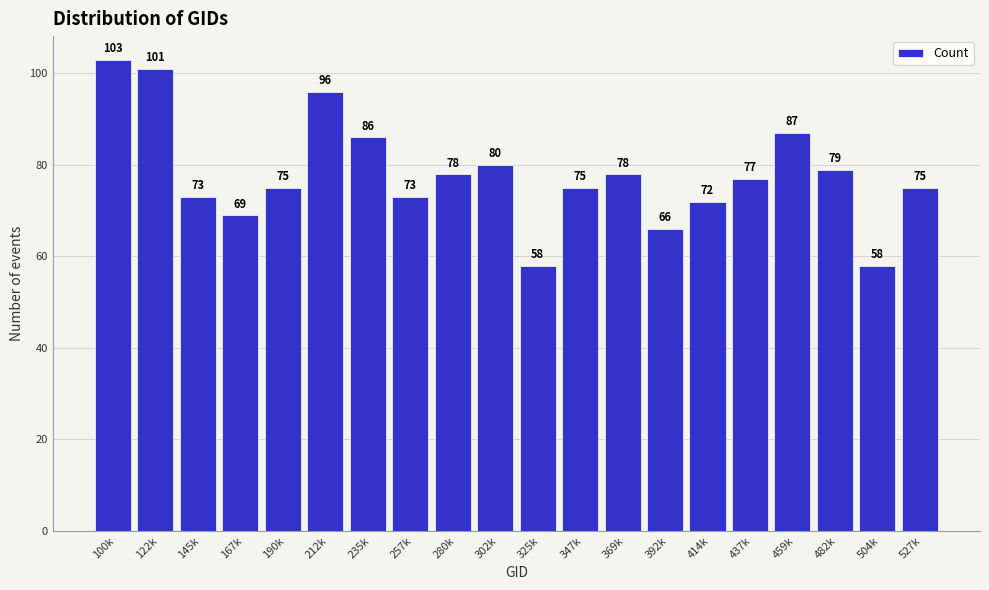

Reading left to right, extract all data points from this chart.

100k=103	122k=101	145k=73	167k=69	190k=75	212k=96	235k=86	257k=73	280k=78	302k=80	325k=58	347k=75	369k=78	392k=66	414k=72	437k=77	459k=87	482k=79	504k=58	527k=75